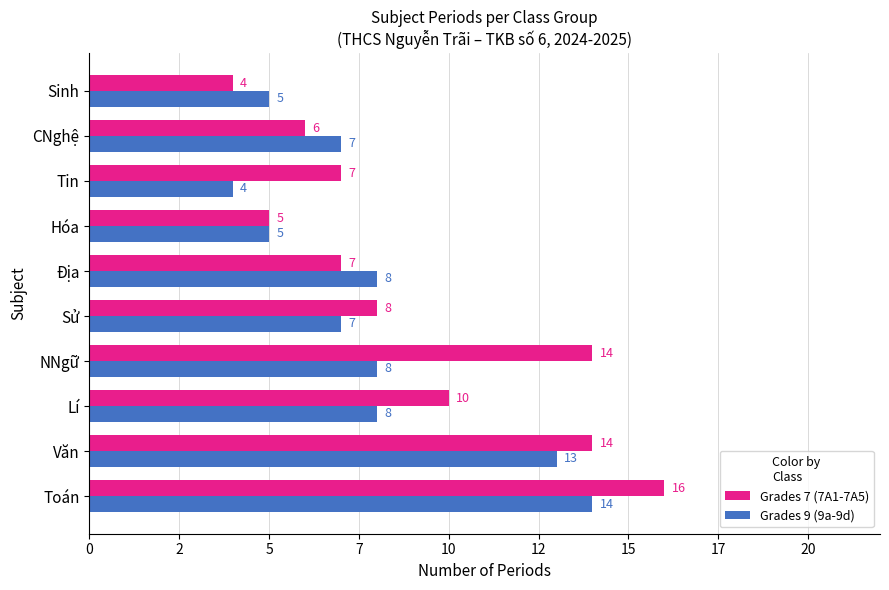

How many groups of bars are there?

10